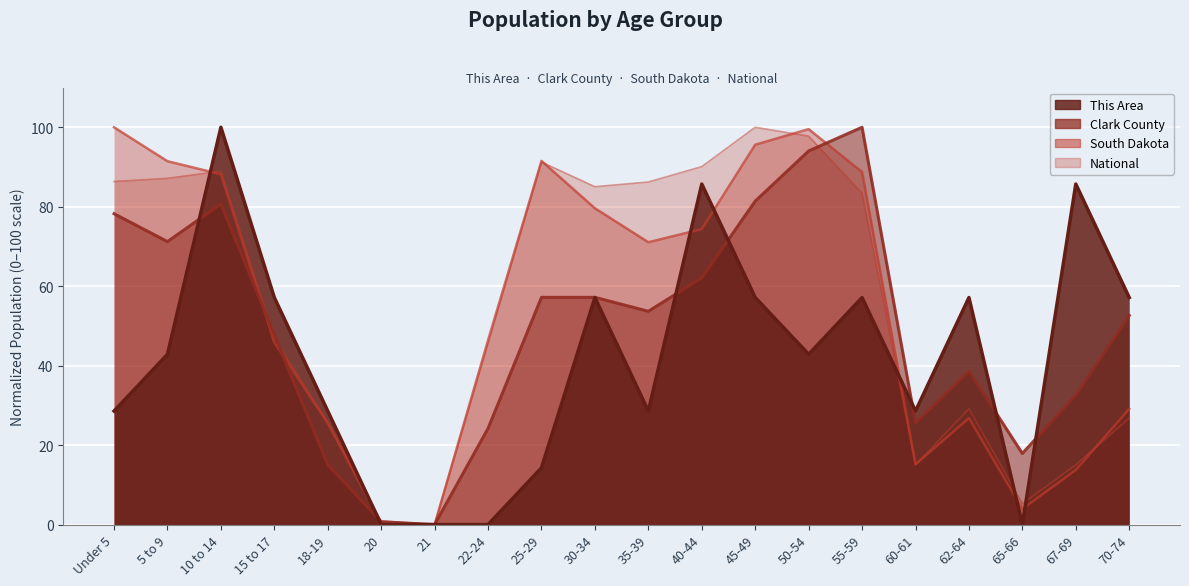

What are all the series names shown in the legend?

This Area, Clark County, South Dakota, National